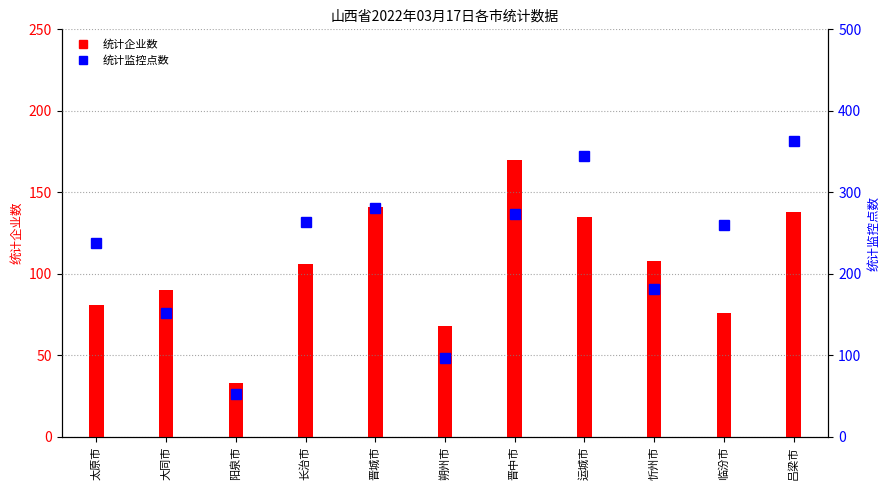

Which category has the lowest value in the 统计企业数 series?

阳泉市